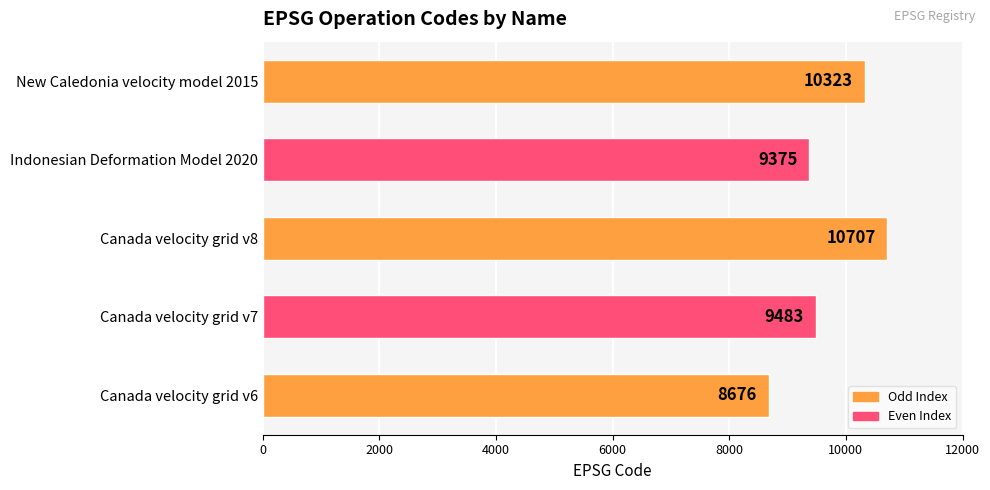

How many series are shown in this chart?

1